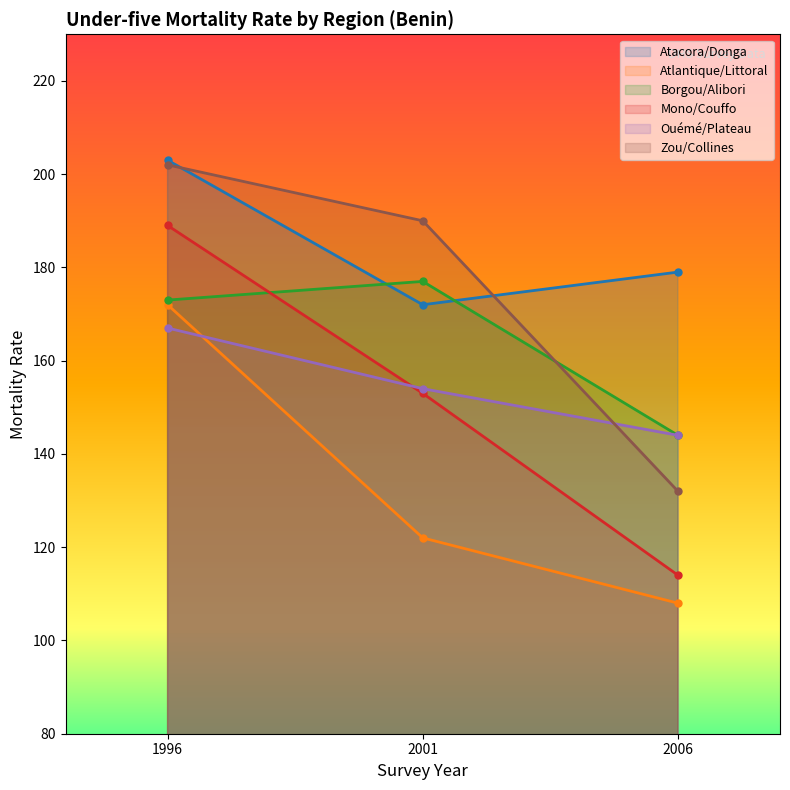

Does the chart display data point markers on the line(s)?

Yes